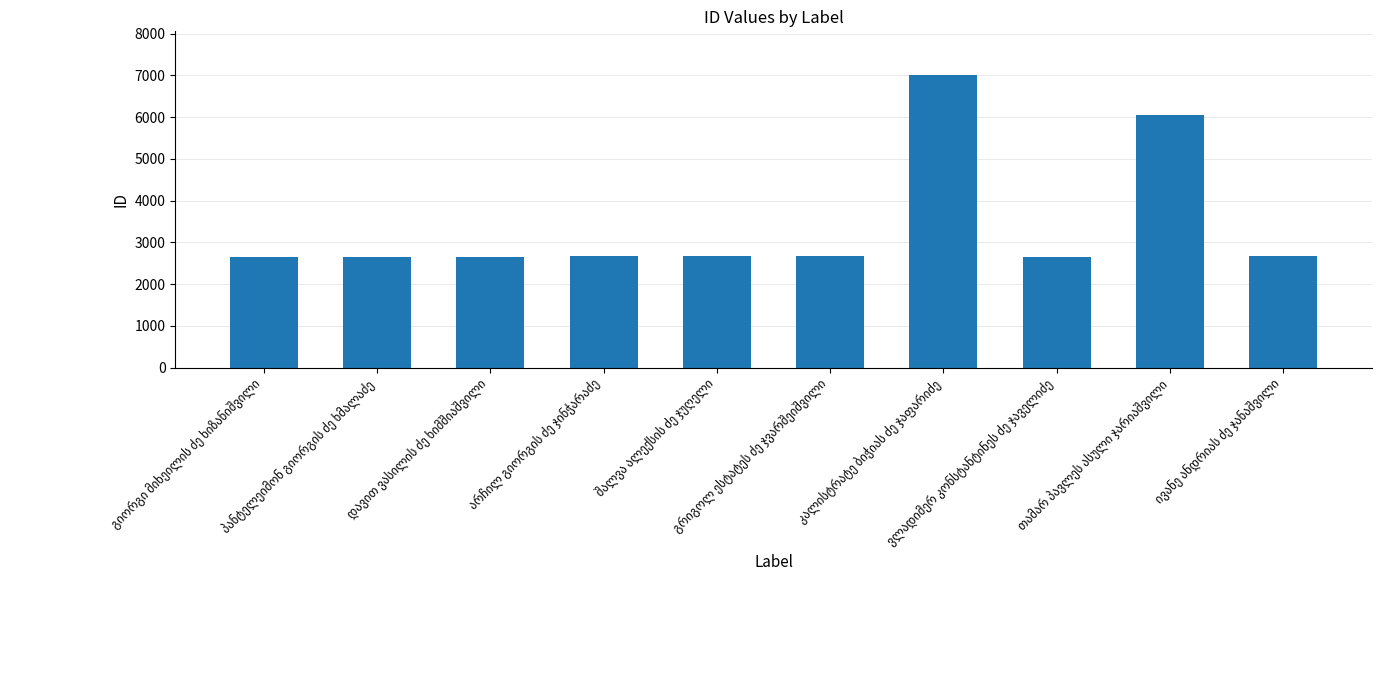

What is the value of the 5th bar from the left?

2662